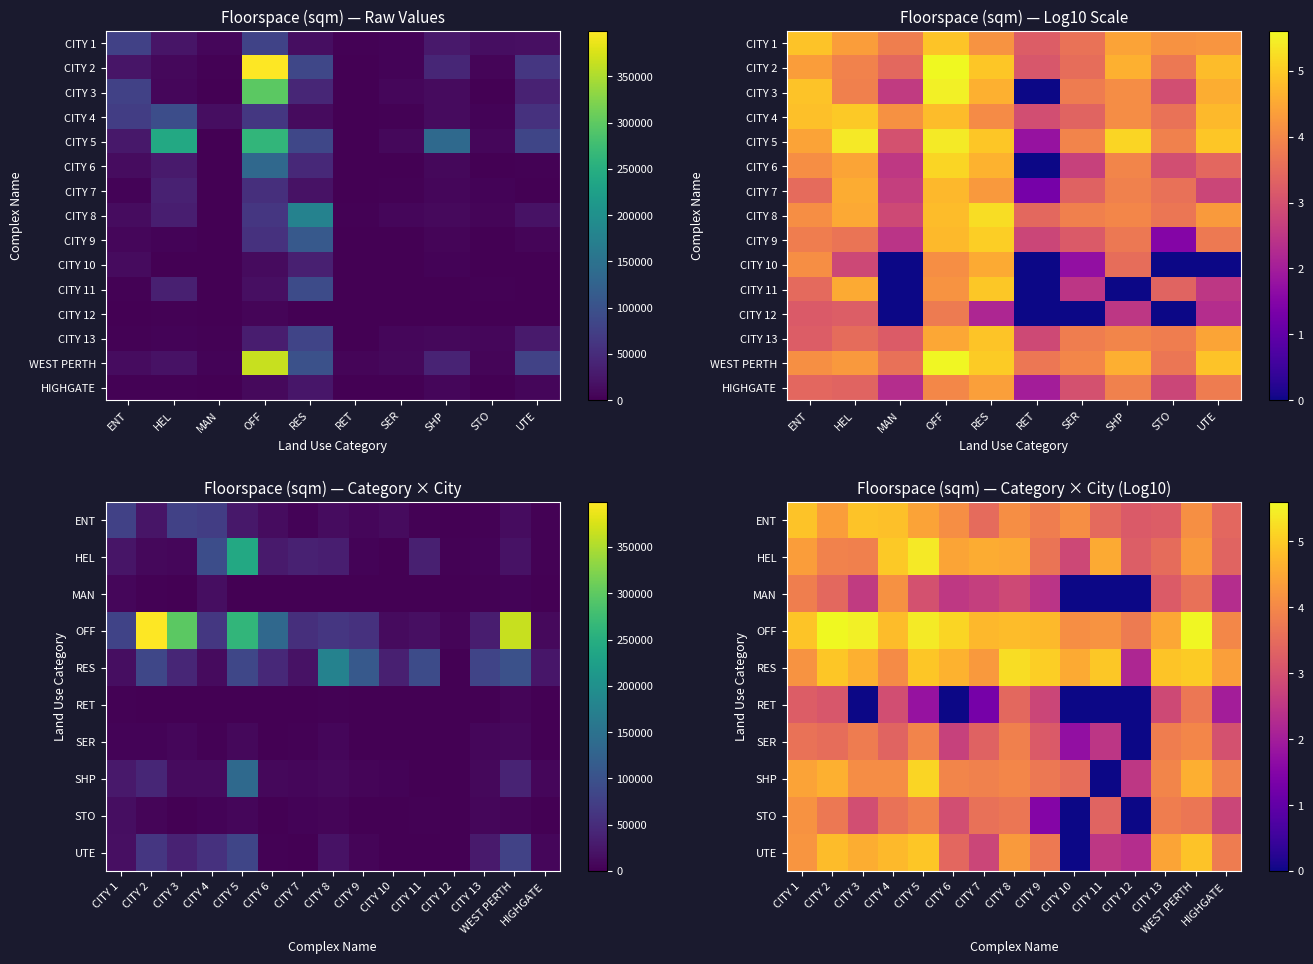

What is the average value of the CITY 7 series?

12827